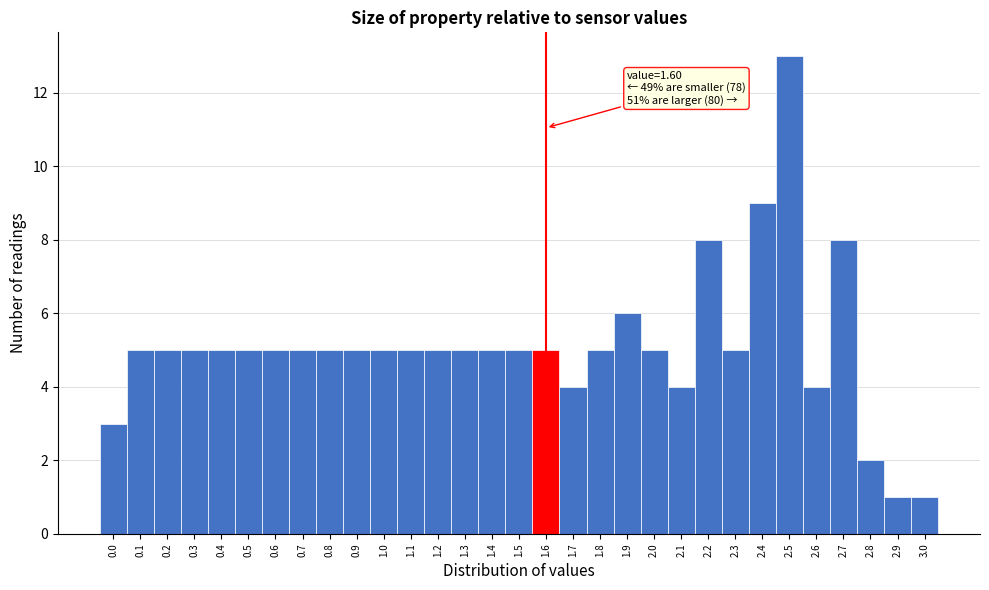

Which range on the x-axis has the tallest bar?

2.45 to 2.55